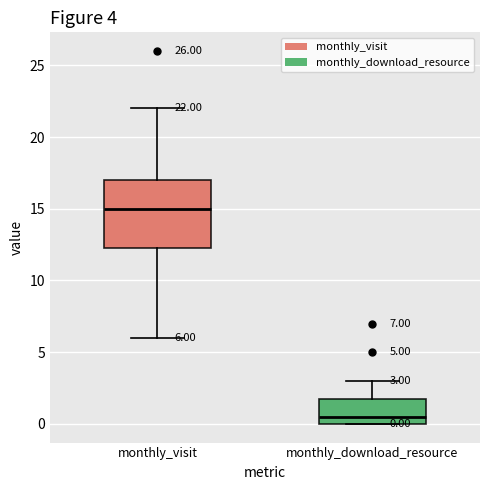

Which box has the highest median line?

monthly_visit